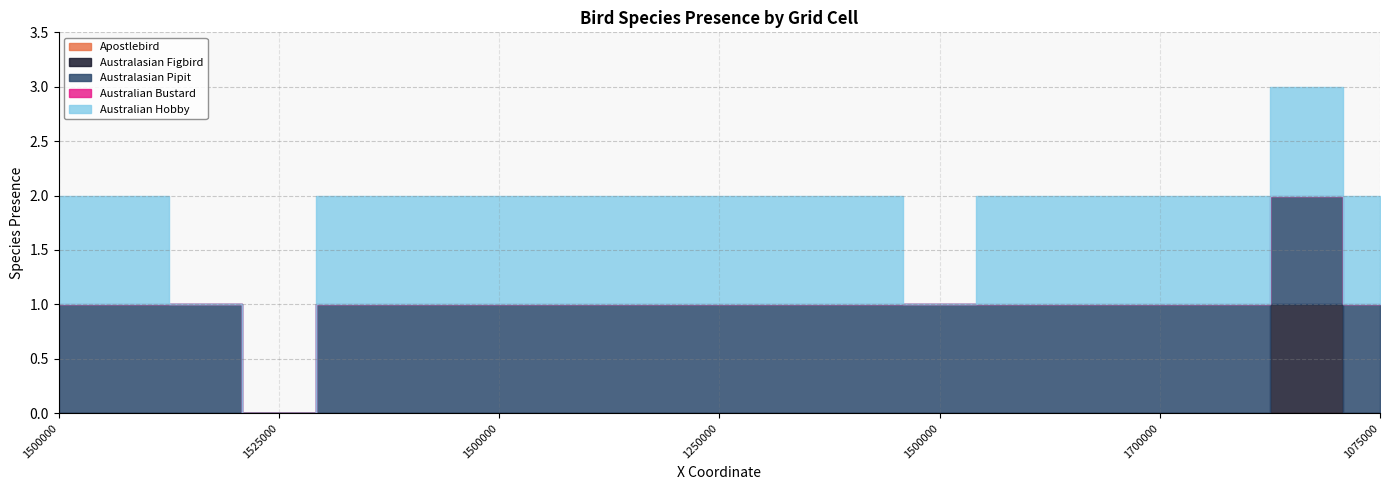

Which series changed the most between 1475000 and 1800000?

Australasian Figbird